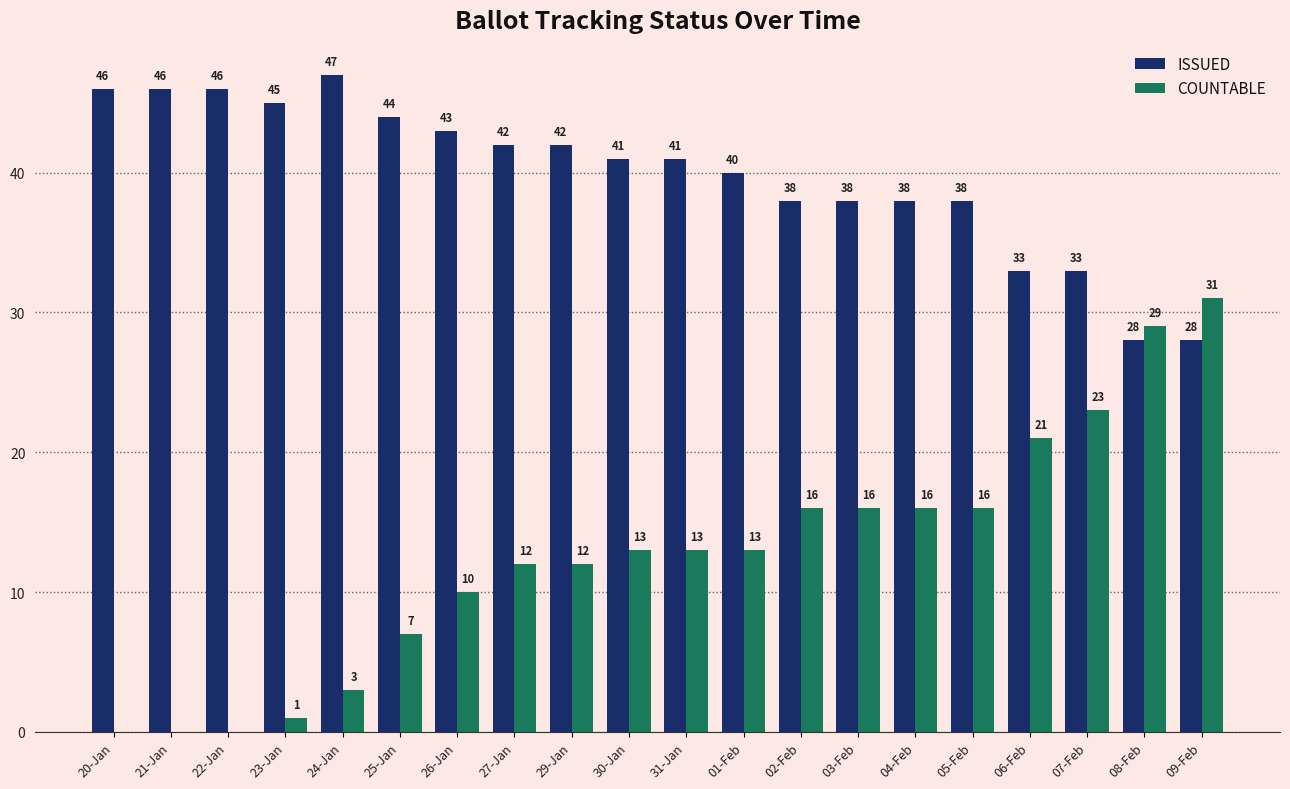

Is it true that ISSUED equals 18 at 09-Feb?

False